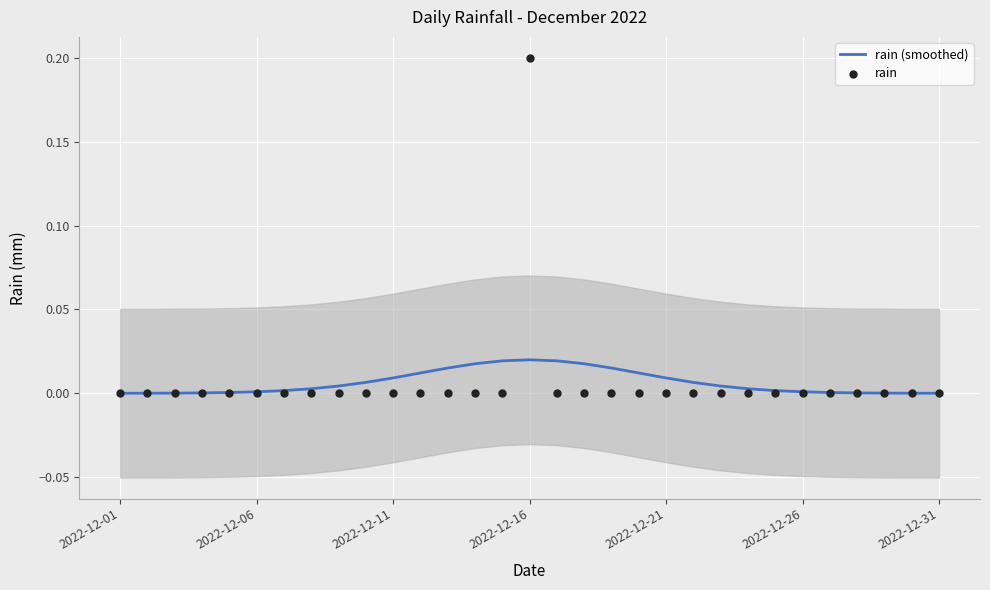

Is the value of rain (smoothed) at 18 greater than the value of rain at 2022-12-26?

Yes